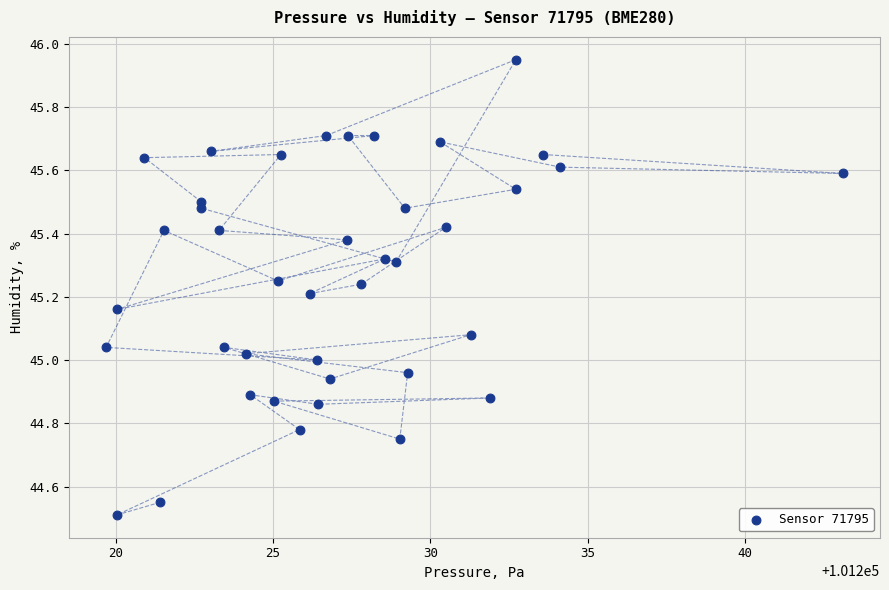

What is the range of X values (max minus min)?

23.4